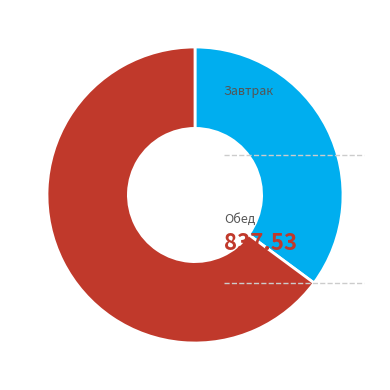

Is there a majority slice in this chart?

Yes